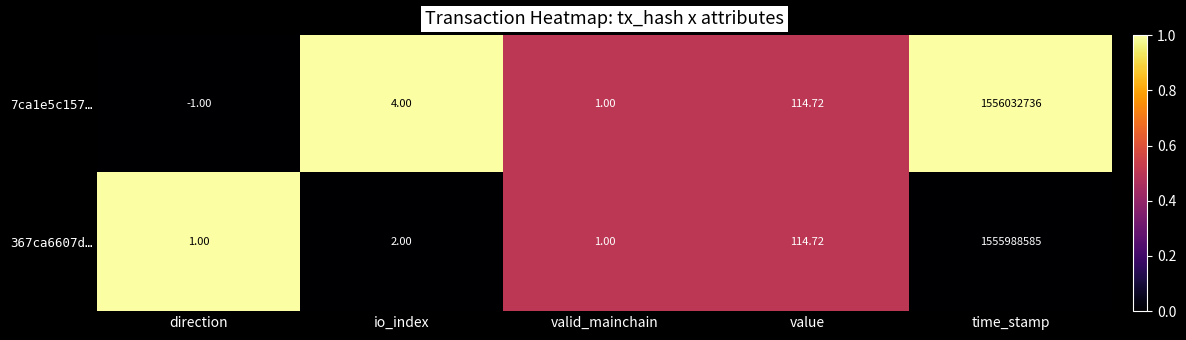

How many categories are shown in the chart?

5